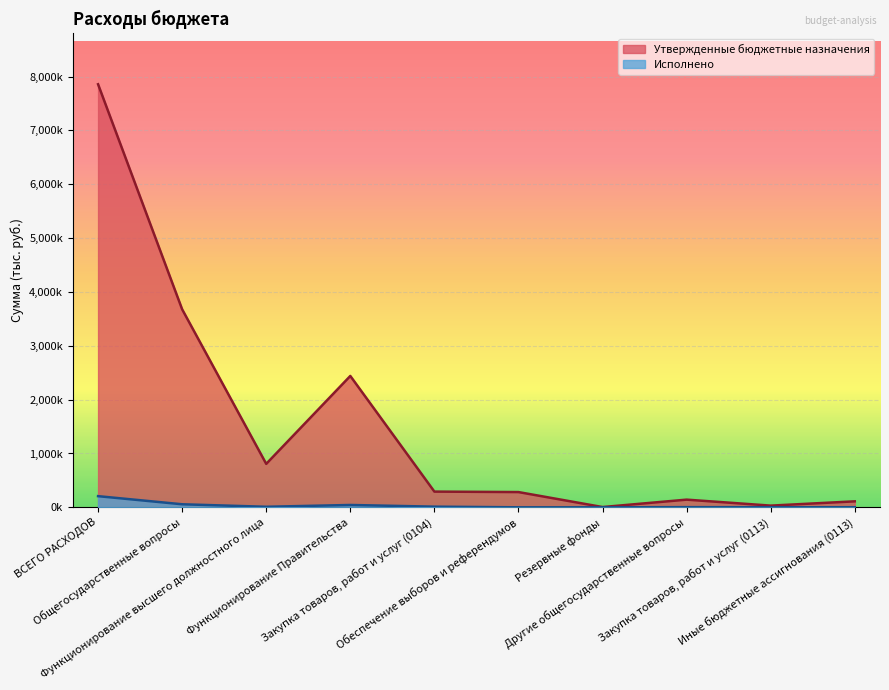

The Исполнено series shows 1500.0 at Закупка товаров, работ и услуг (0113). True or false?

True